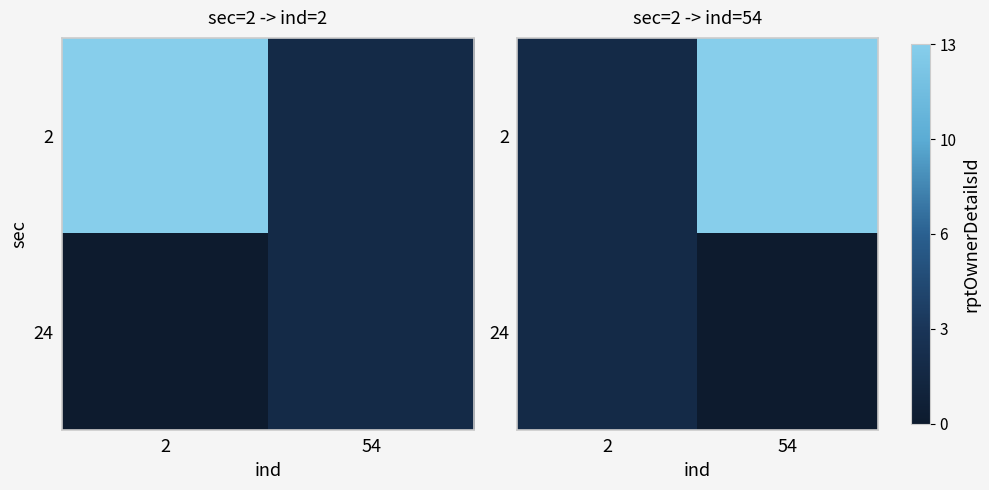

The 2 series shows 3 at 2. True or false?

False